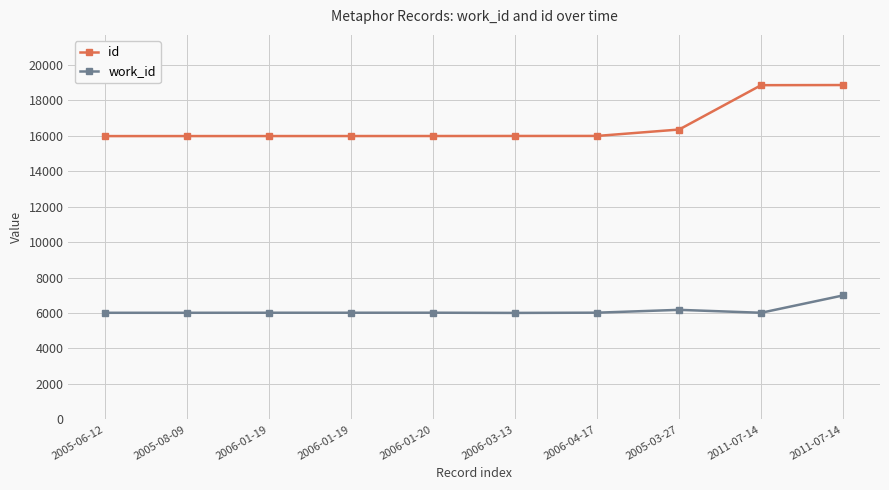

Reading right to left, list all the values displayed in this chart.

id: 2011-07-14=18866	2011-07-14=18858	2005-03-27=16356	2006-04-17=15994	2006-03-13=15992	2006-01-20=15989	2006-01-19=15988	2006-01-19=15987	2005-08-09=15986	2005-06-12=15985
work_id: 2011-07-14=6994	2011-07-14=6015	2005-03-27=6180	2006-04-17=6020	2006-03-13=6007	2006-01-20=6018	2006-01-19=6017	2006-01-19=6017	2005-08-09=6014	2005-06-12=6014